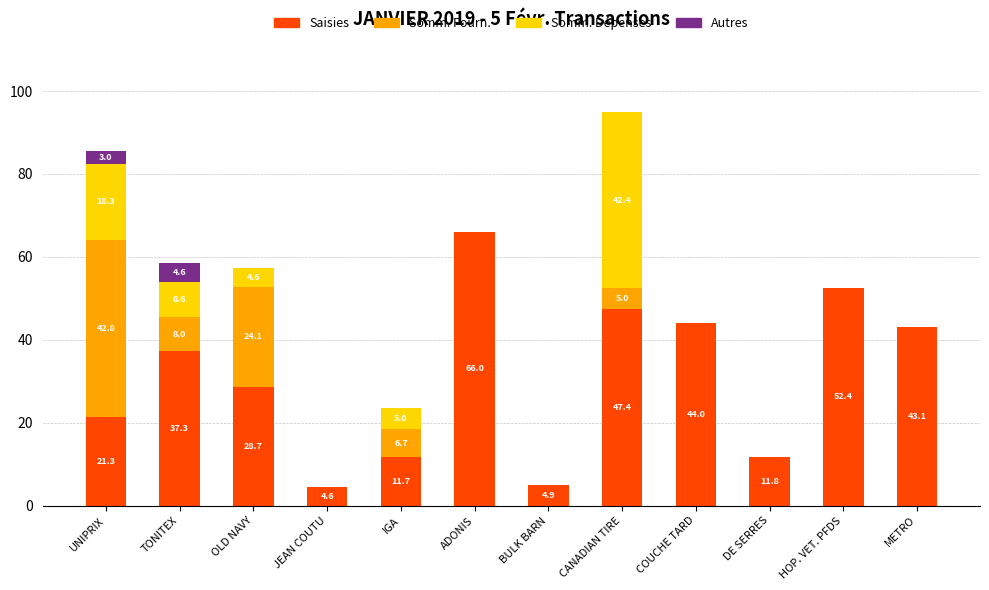

Where is Saisies nearest to the value 35?

TONITEX